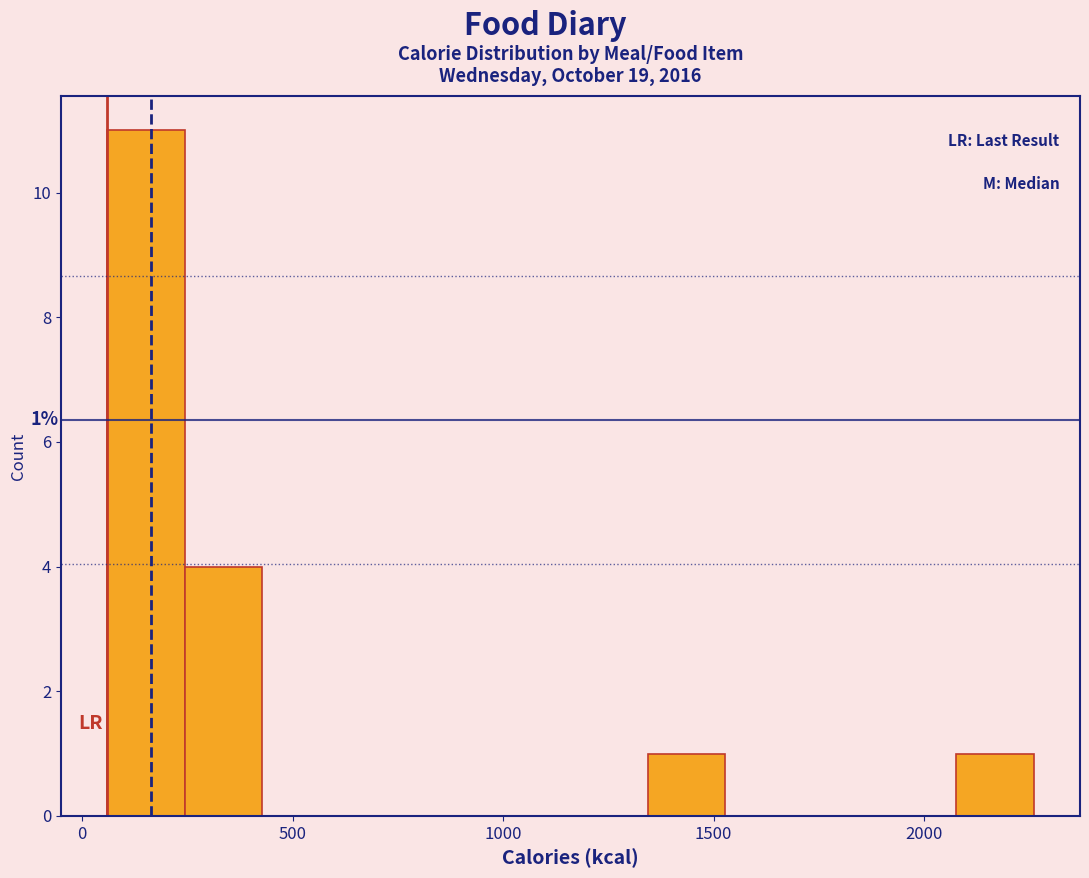

Read against the x-axis, roughly where is the centre of the tallest bar?

150